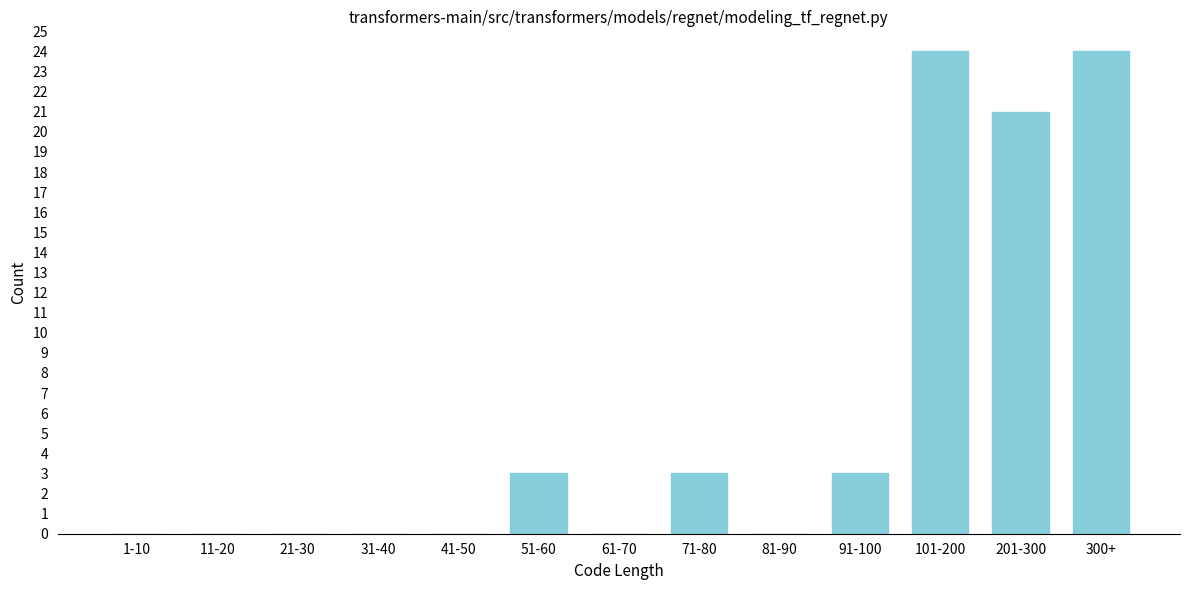

Reading left to right, what are all the values shown in this chart?

1-10=0	11-20=0	21-30=0	31-40=0	41-50=0	51-60=3	61-70=0	71-80=3	81-90=0	91-100=3	101-200=24	201-300=21	300+=24